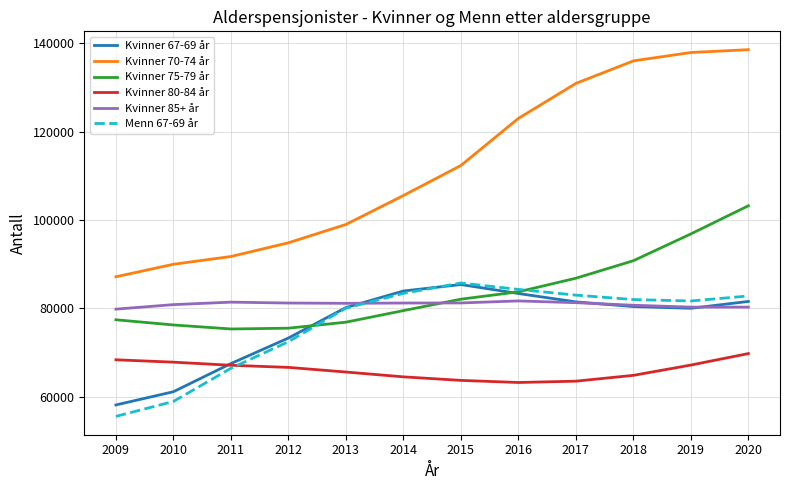

Where is the first local maximum for Menn 67-69 år?

2015